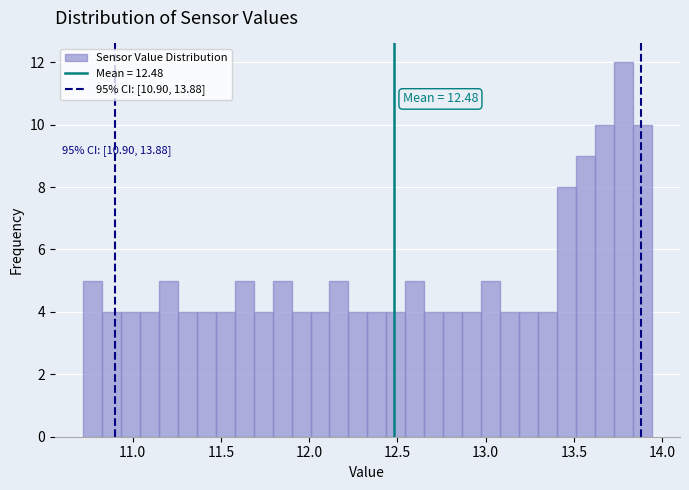

Around what value on the x-axis is the tallest bar? Give the approximate position of its centre, as read against the axis.

13.80